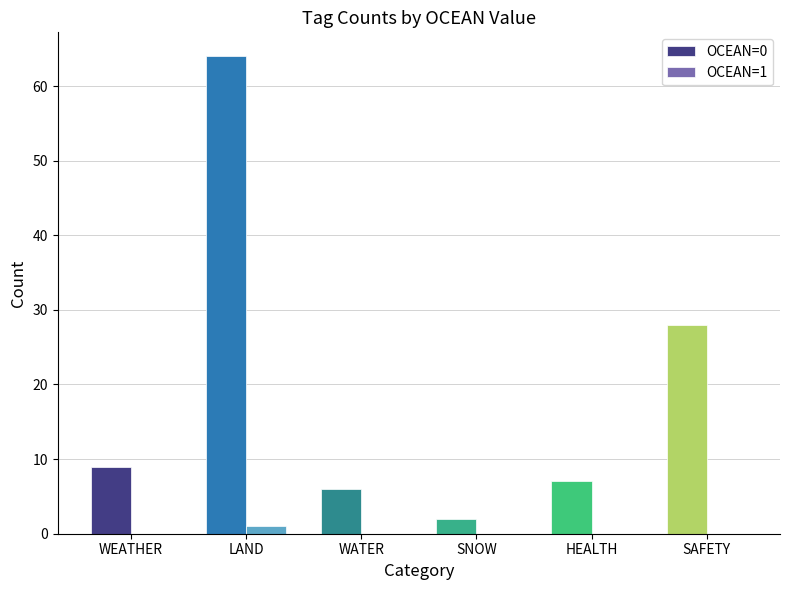

What is the total value across all series at SAFETY?

28